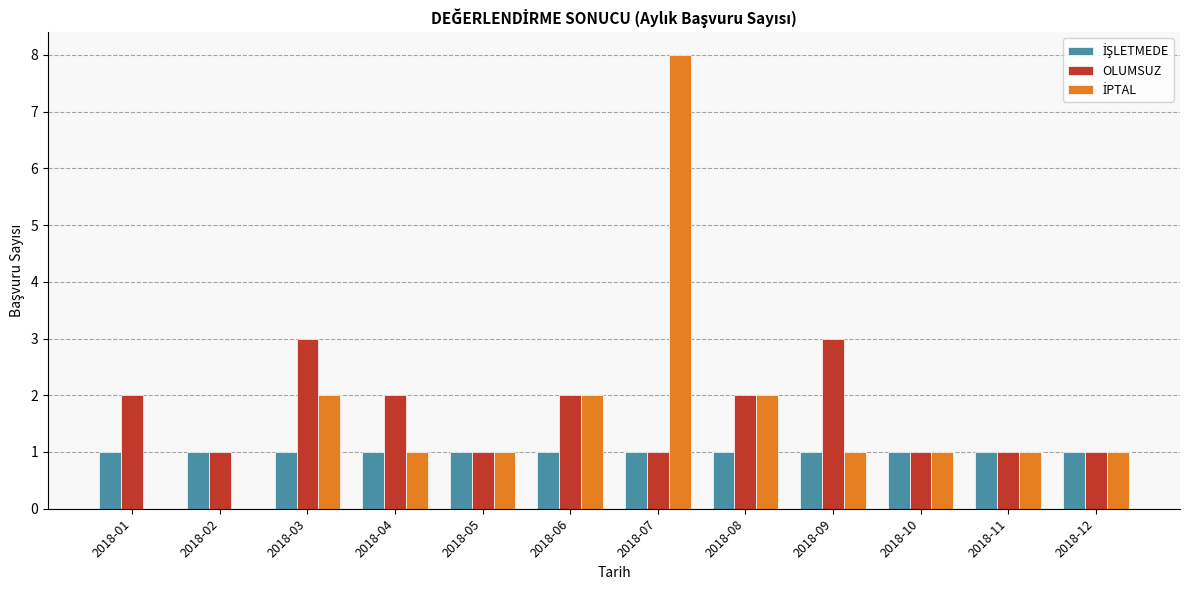

Are the bars grouped side by side (vs. stacked)?

Yes